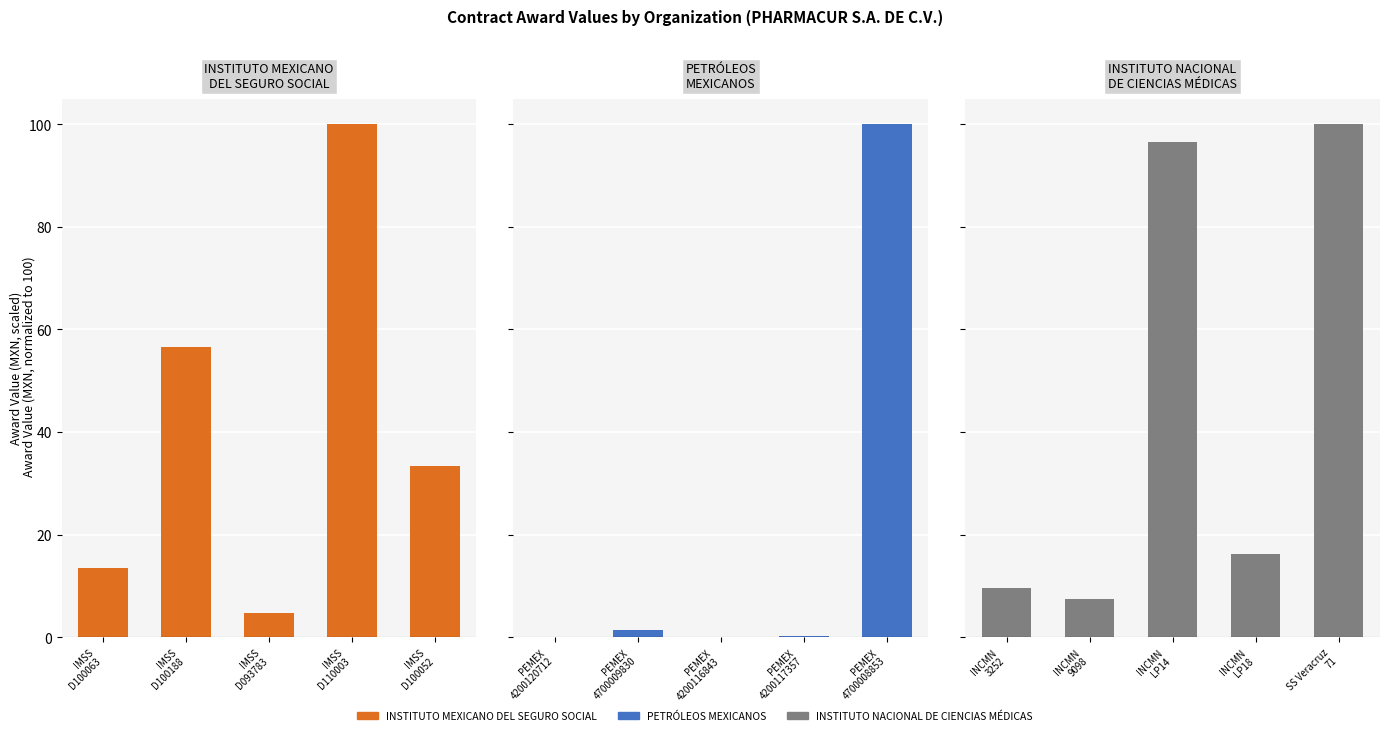

What is the greatest value displayed?

100.0